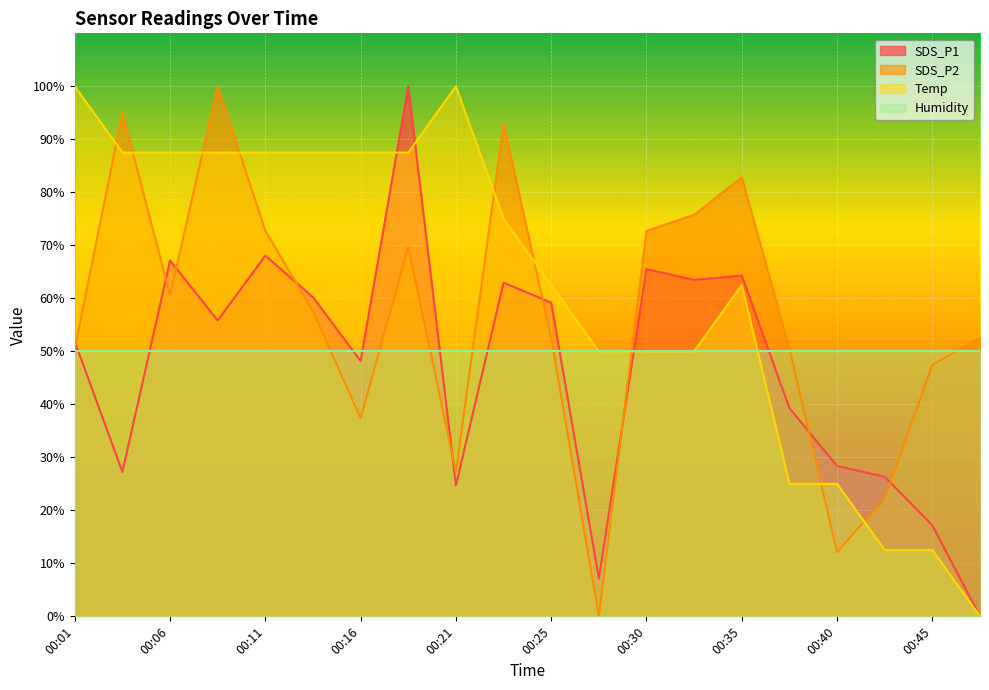

Count the number of categories in the chart.

20